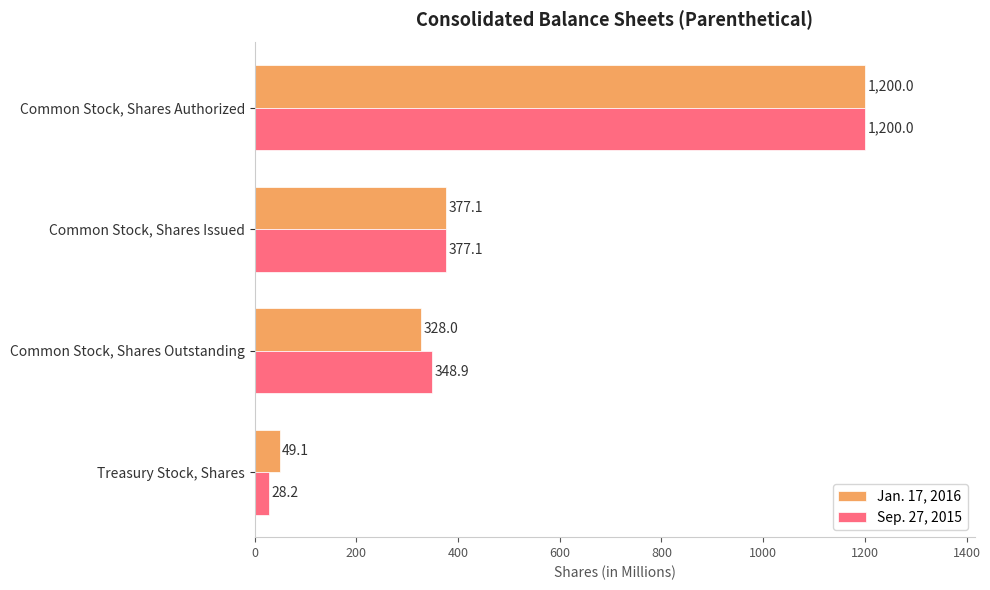

Is it true that Jan. 17, 2016 equals 328.0 at Common Stock, Shares Outstanding?

True